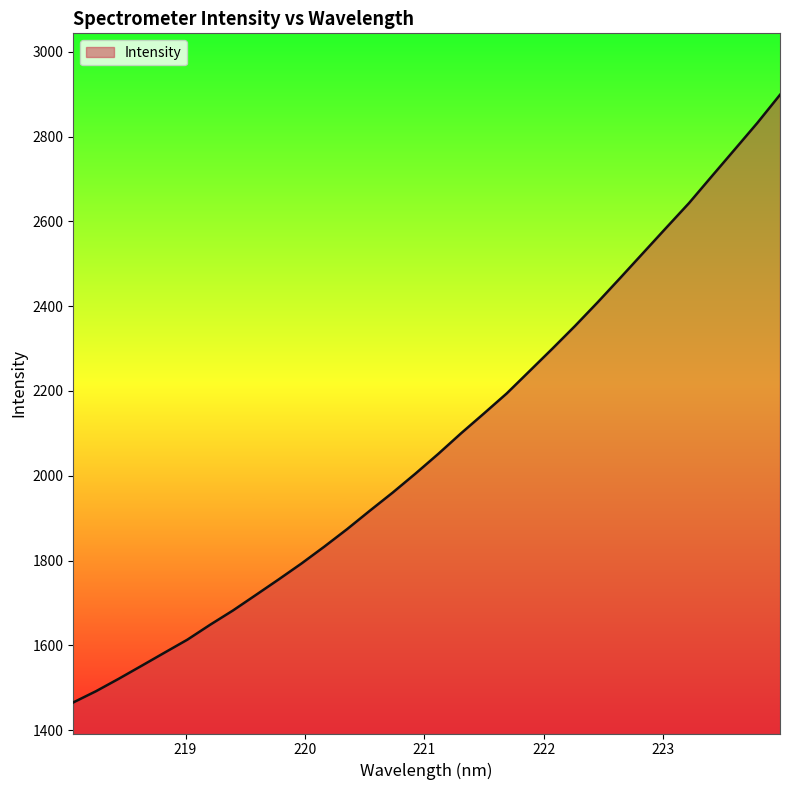

What is the difference between the maximum and minimum values?

1432.9